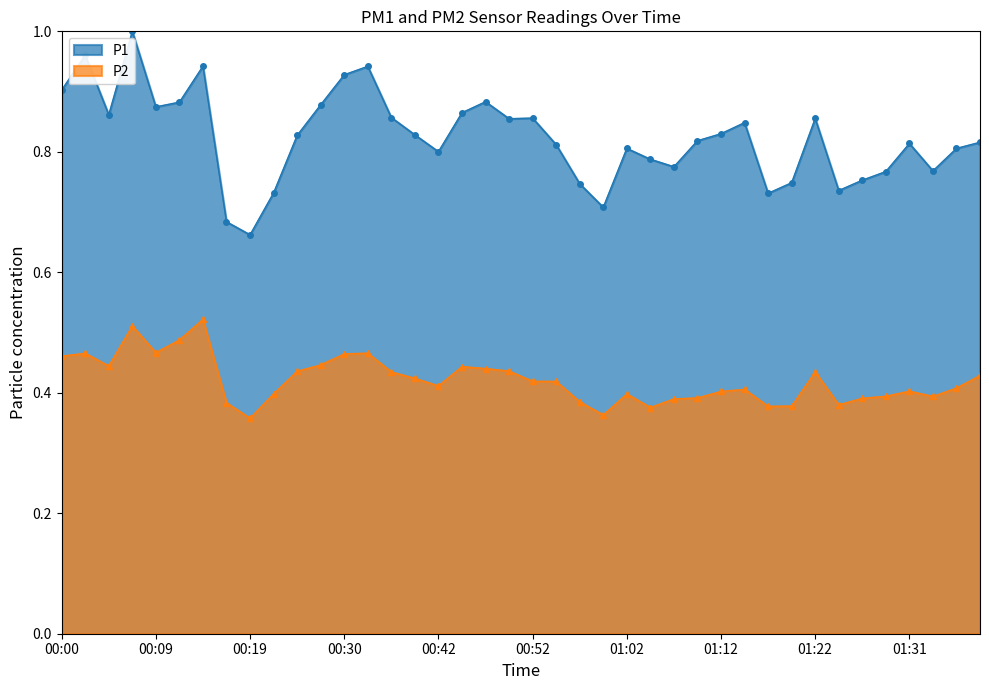

List the series in order of their peak value, lowest first.

P2, P1